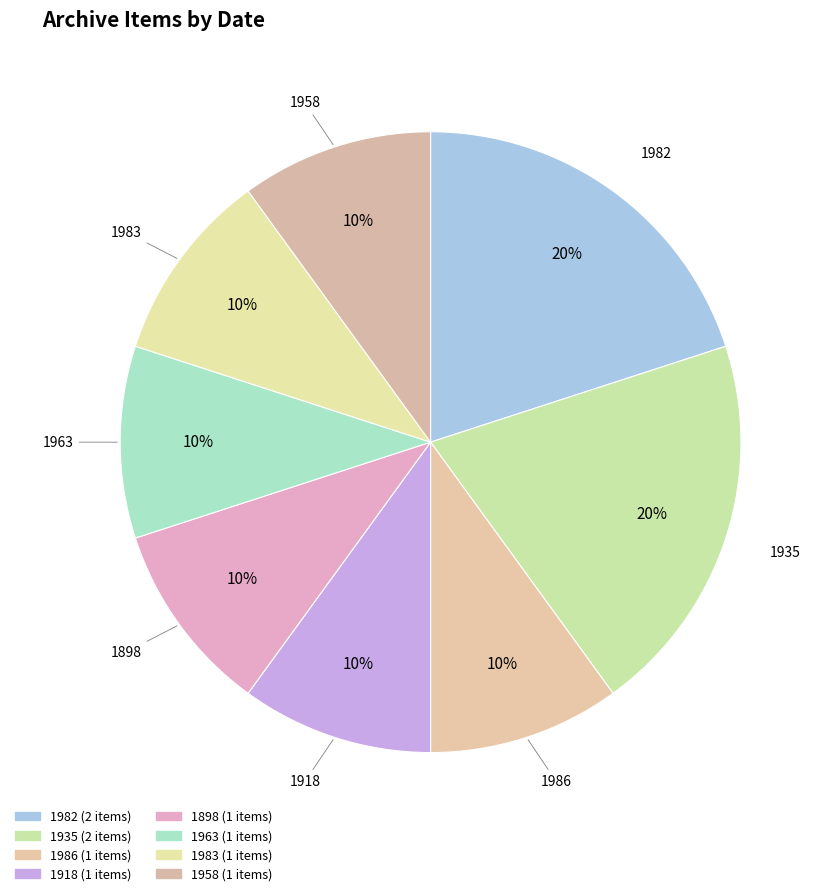

How many segments does this pie chart have?

8